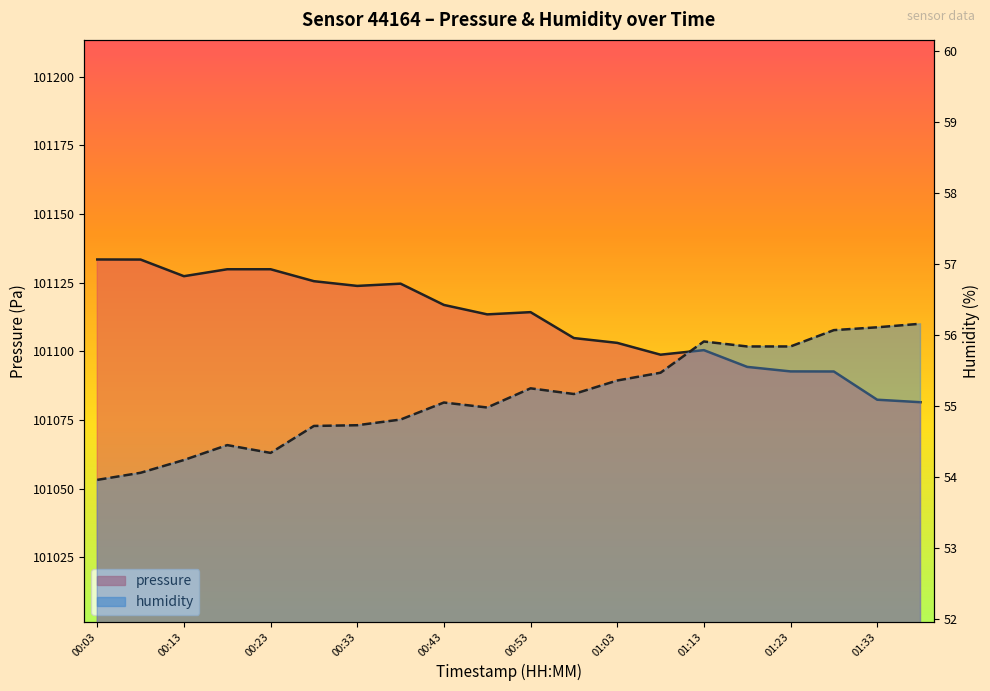

Reading left to right, transcribe all the data shown in this chart.

pressure: 101133.5	101133.4	101127.4	101129.9	101129.9	101125.6	101123.8	101124.7	101116.9	101113.5	101114.3	101104.8	101103.1	101098.8	101100.4	101094.3	101092.7	101092.7	101082.4	101081.5
humidity: 54.0	54.1	54.2	54.5	54.3	54.7	54.7	54.8	55.0	55.0	55.2	55.2	55.4	55.5	55.9	55.8	55.8	56.1	56.1	56.2